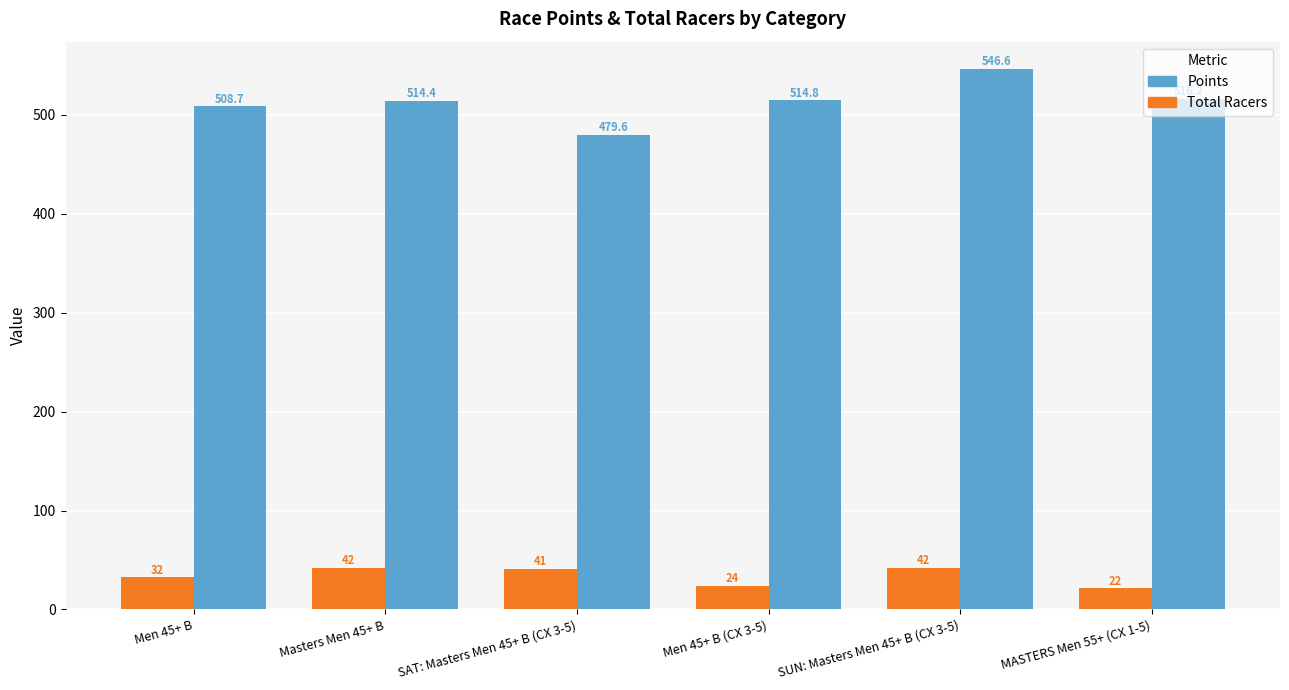

What is the lowest value of the Points series?

479.6